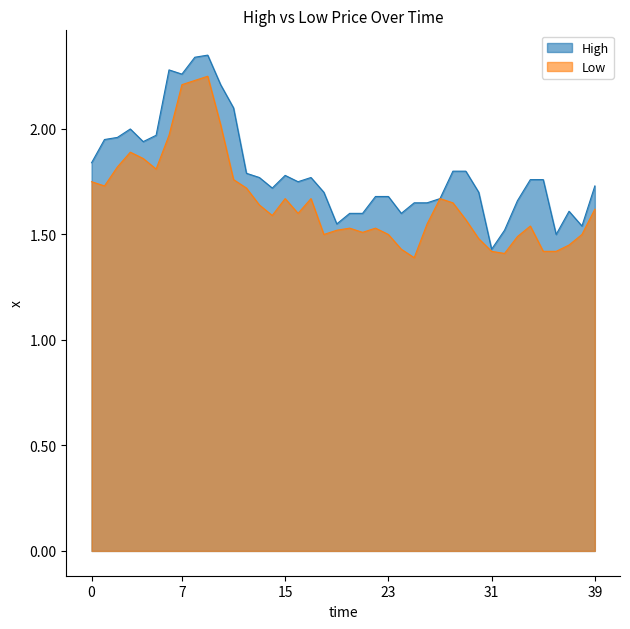

Which series has the largest total across all categories?

High